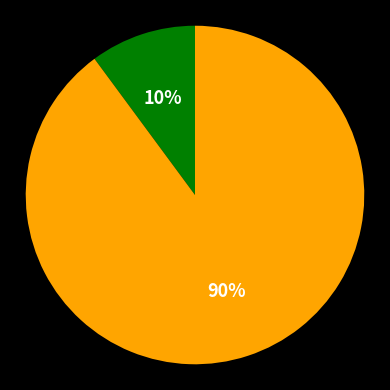

Is there a majority slice in this chart?

Yes